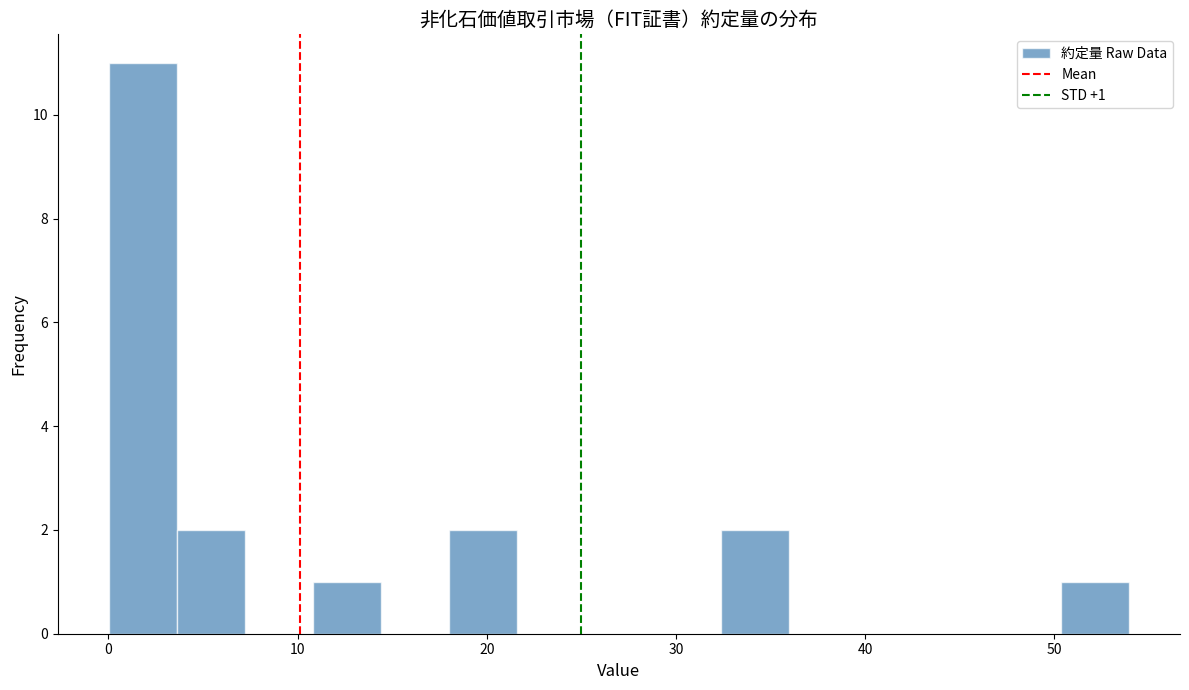

Read against the x-axis, roughly where is the centre of the tallest bar?

2